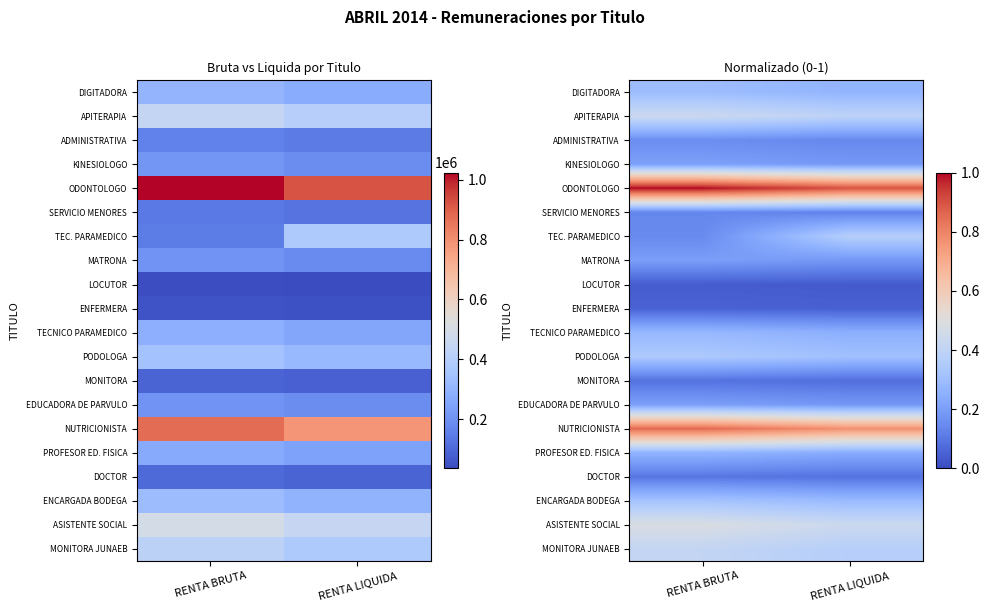

At how many categories does at least one series exceed 0?

2